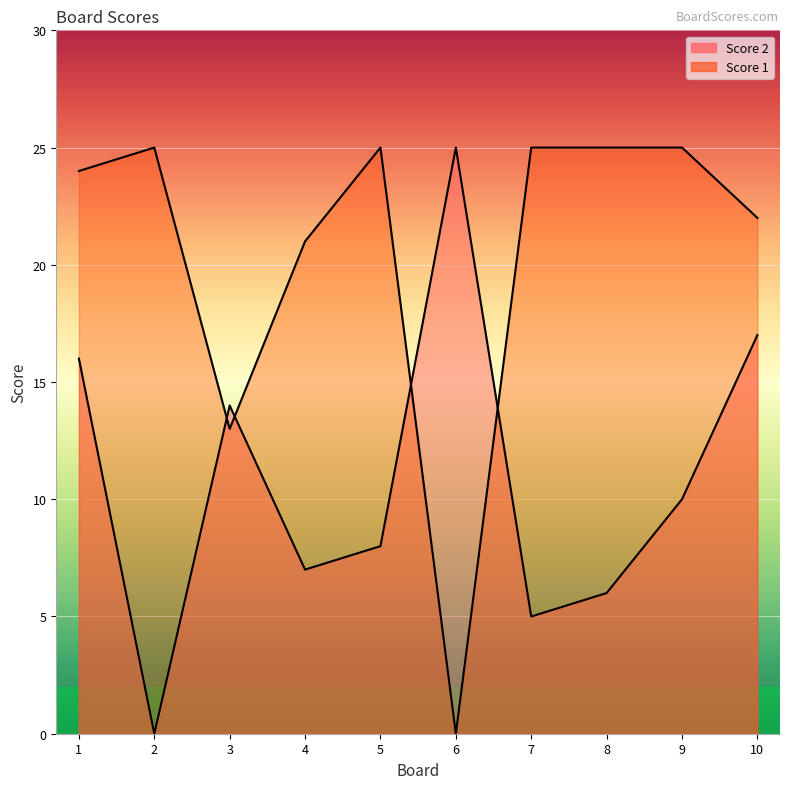

The Score 2 series shows 14 at 3. True or false?

True